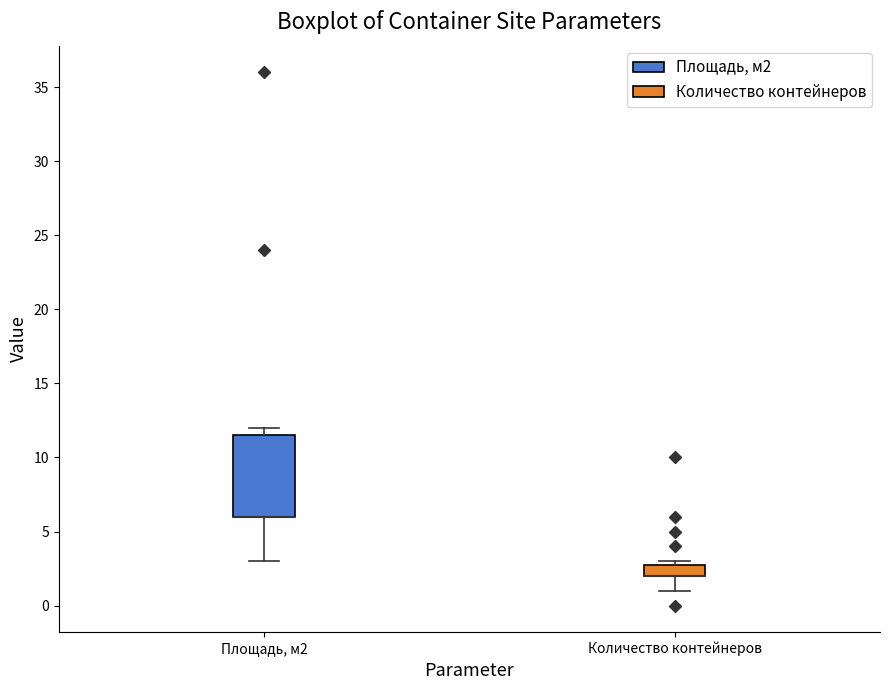

Comparing the boxes themselves (not the whiskers), which one is the tallest?

Площадь, м2